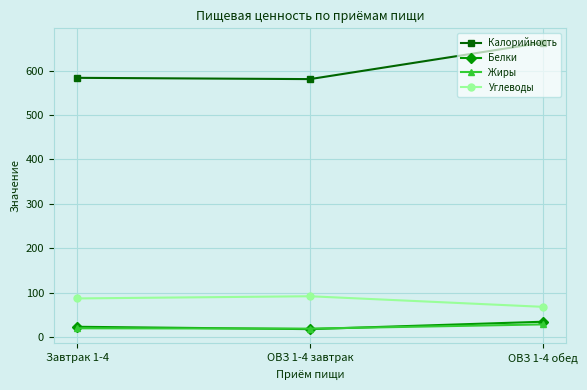

What is the sum of all Белки values?

76.0